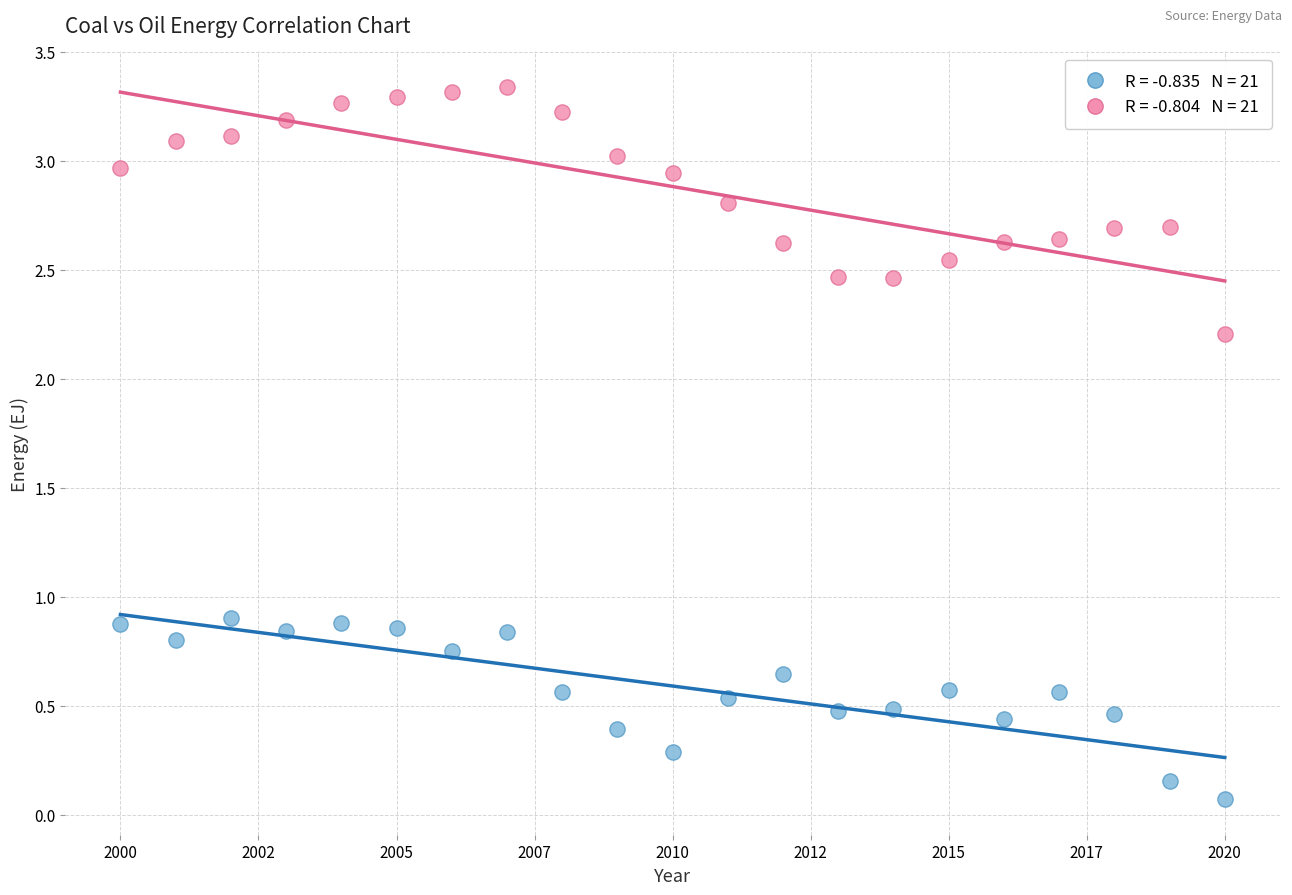

Across all data points, what is the range of X values (max minus min)?

20.0